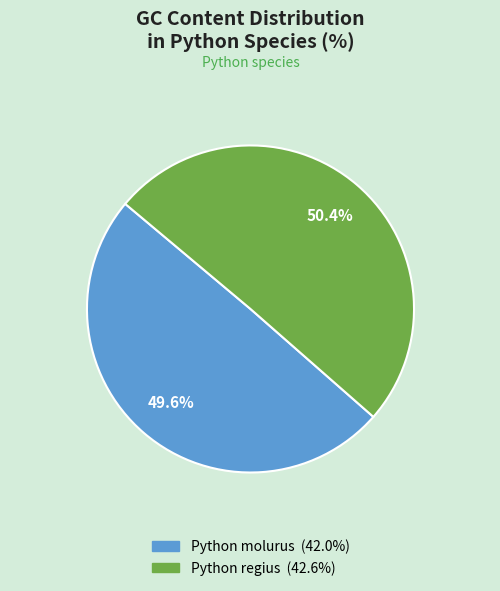

To the nearest percent, what percentage of the pie is Python molurus?

50%